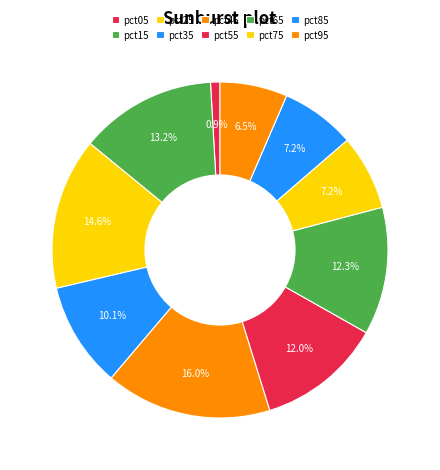

Does any single category account for the majority?

No